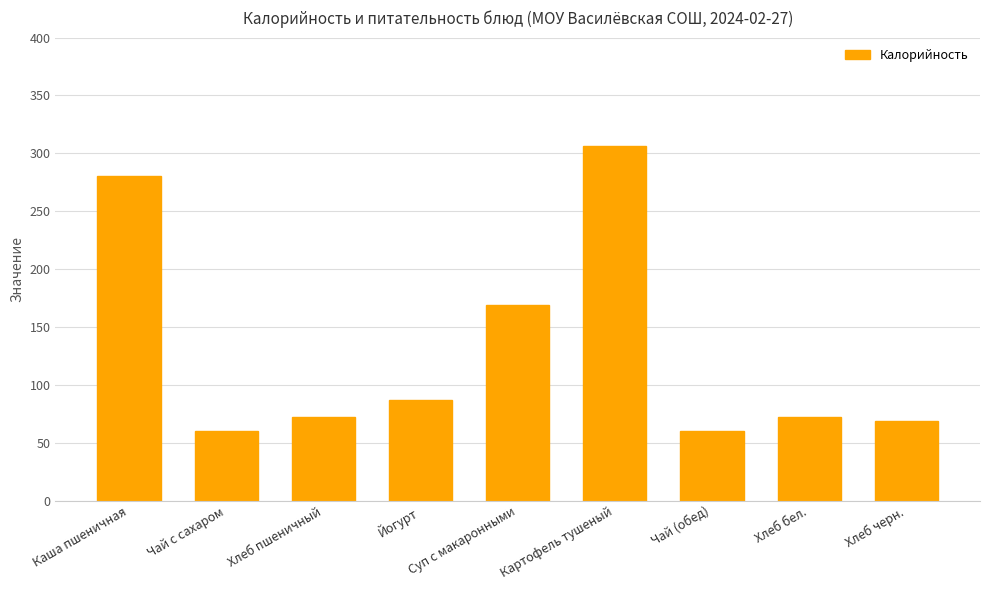

What is the greatest value displayed?

306.0